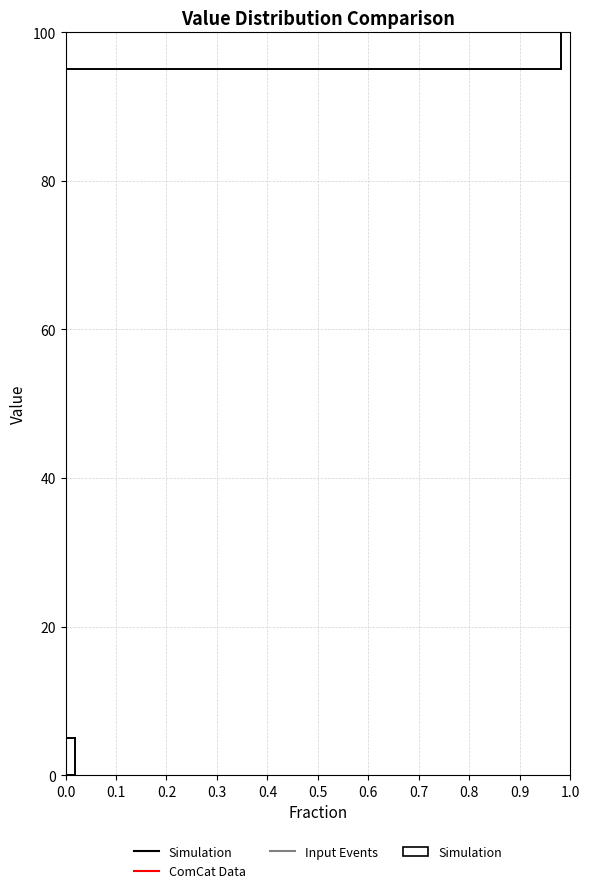

Around what value on the y-axis is the longest bar? Give the approximate position of its centre, as read against the axis.

98